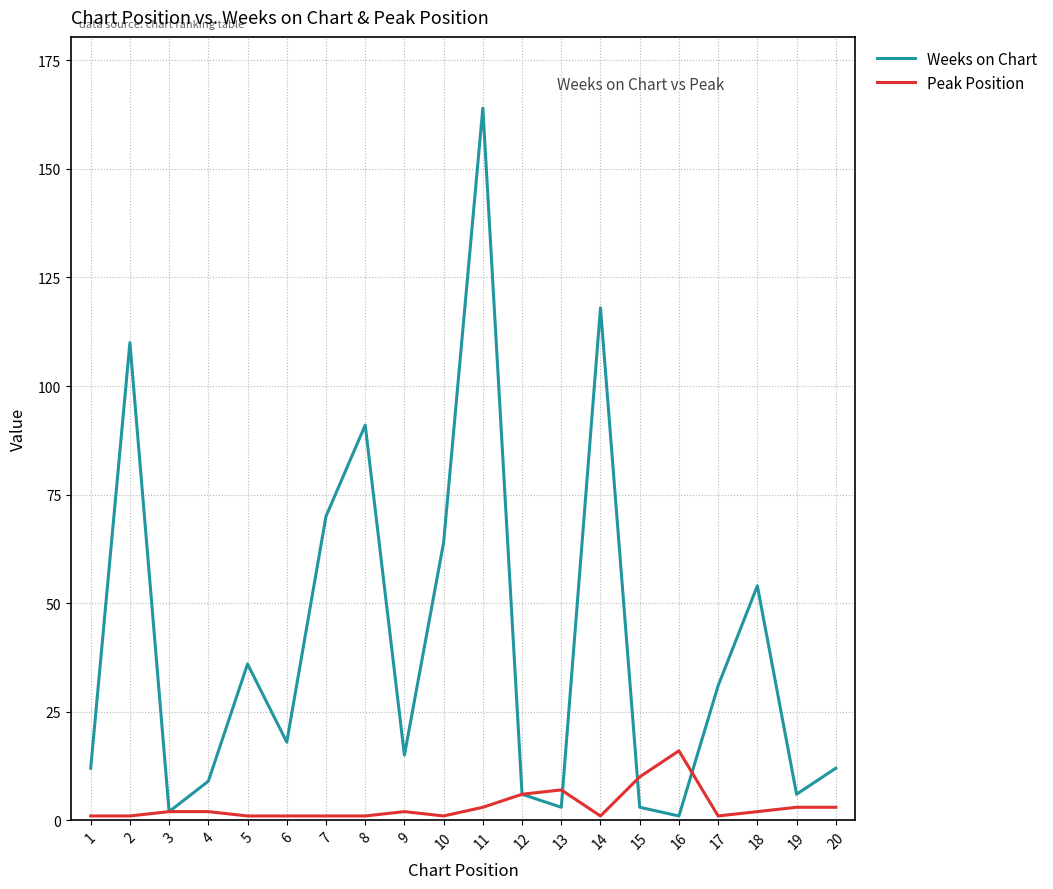

At which category is the sum across all series the highest?

11